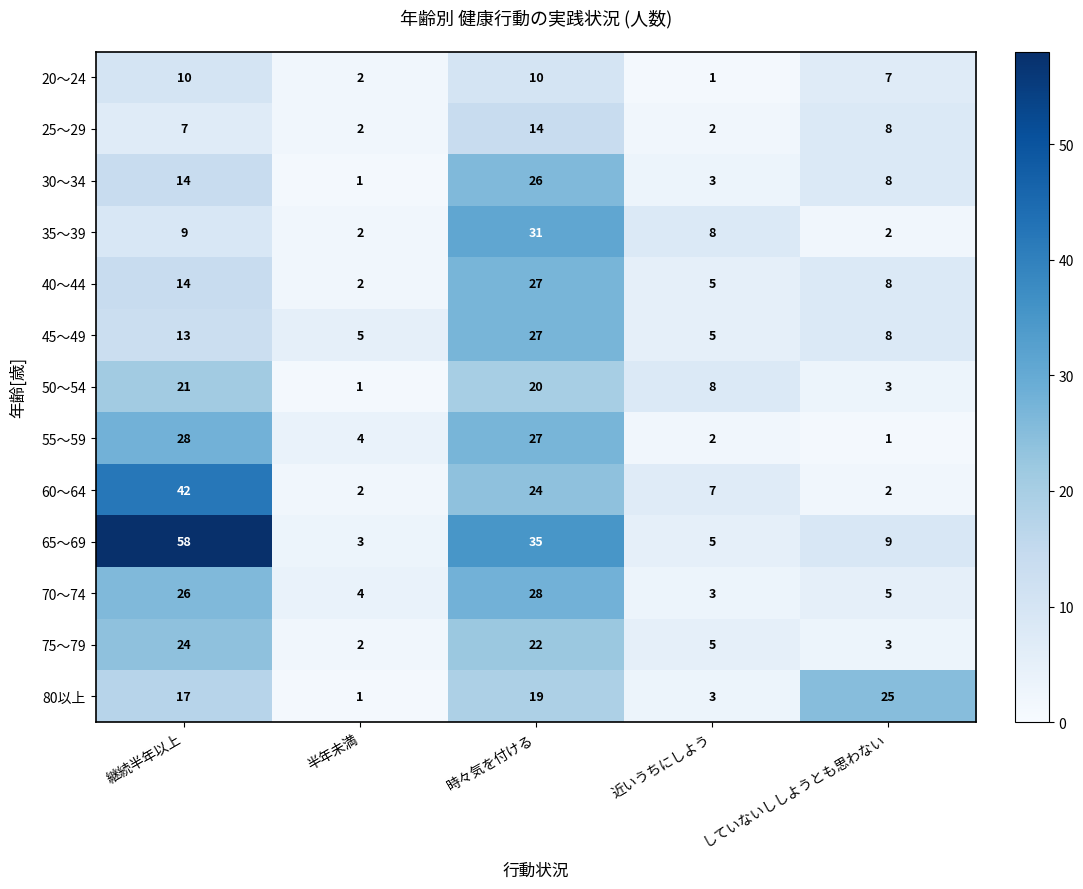

Which series has the widest spread of values?

65～69